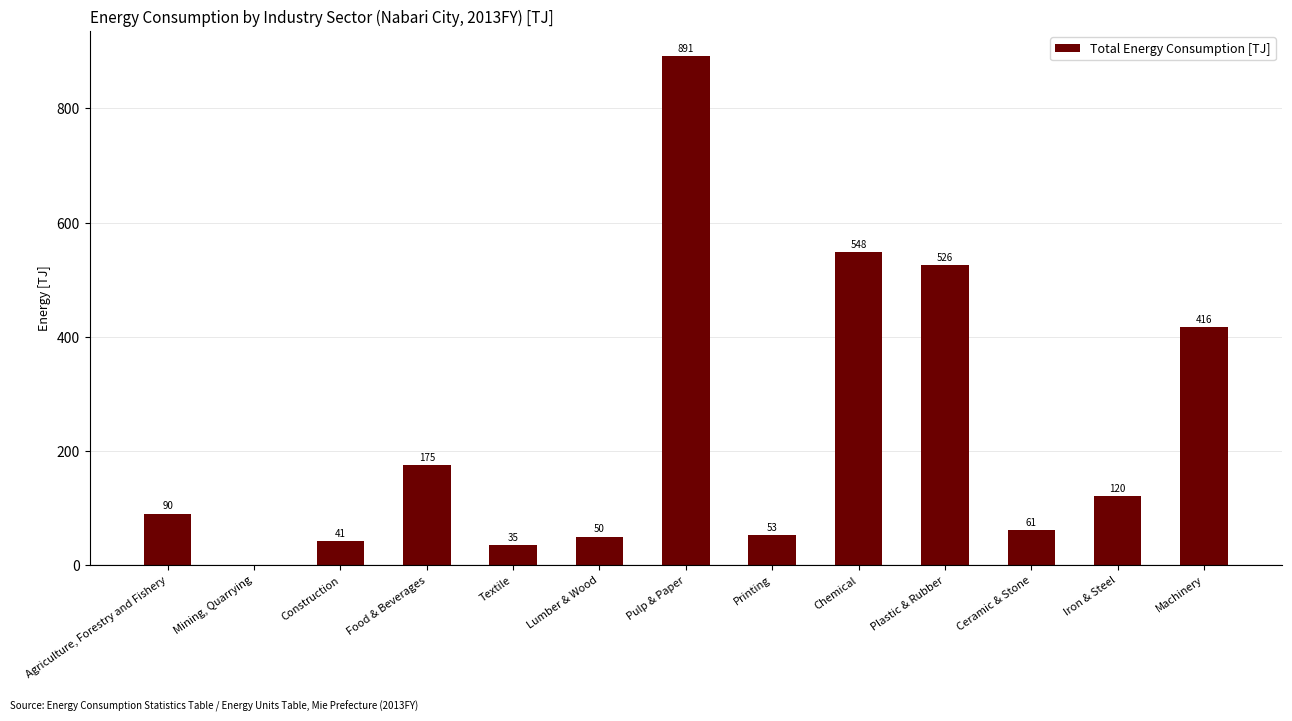

Where is the data nearest to the value 445?

Machinery